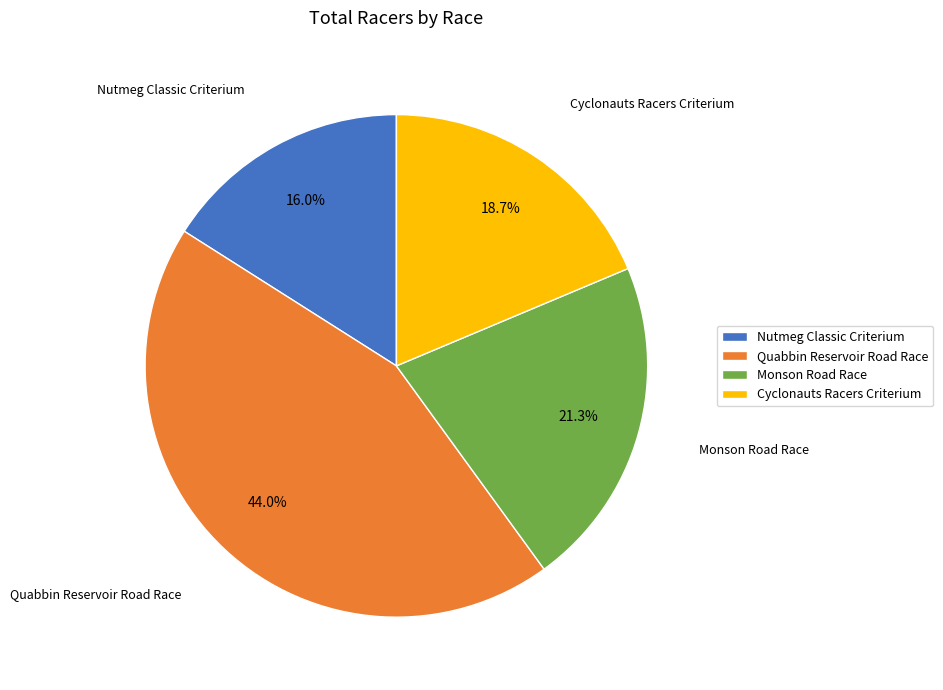

Does Monson Road Race account for over 50% of the chart?

No